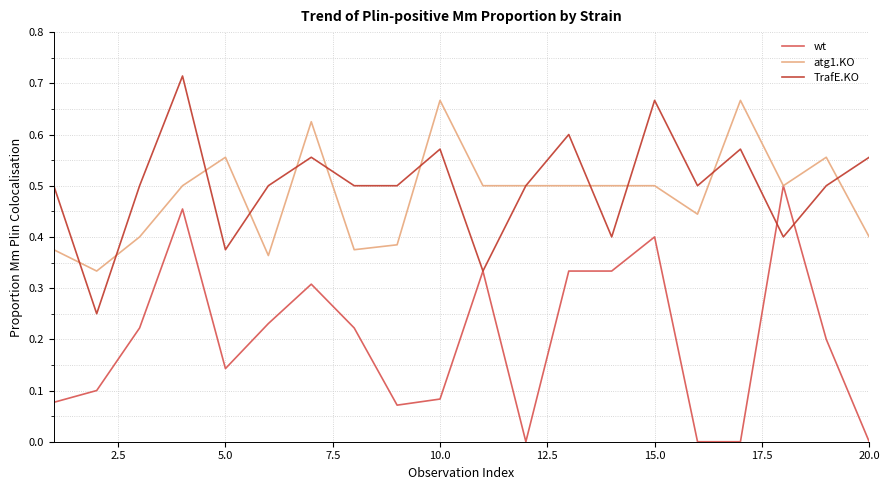

Rank the series by their maximum value, from lowest to highest.

wt, atg1.KO, TrafE.KO